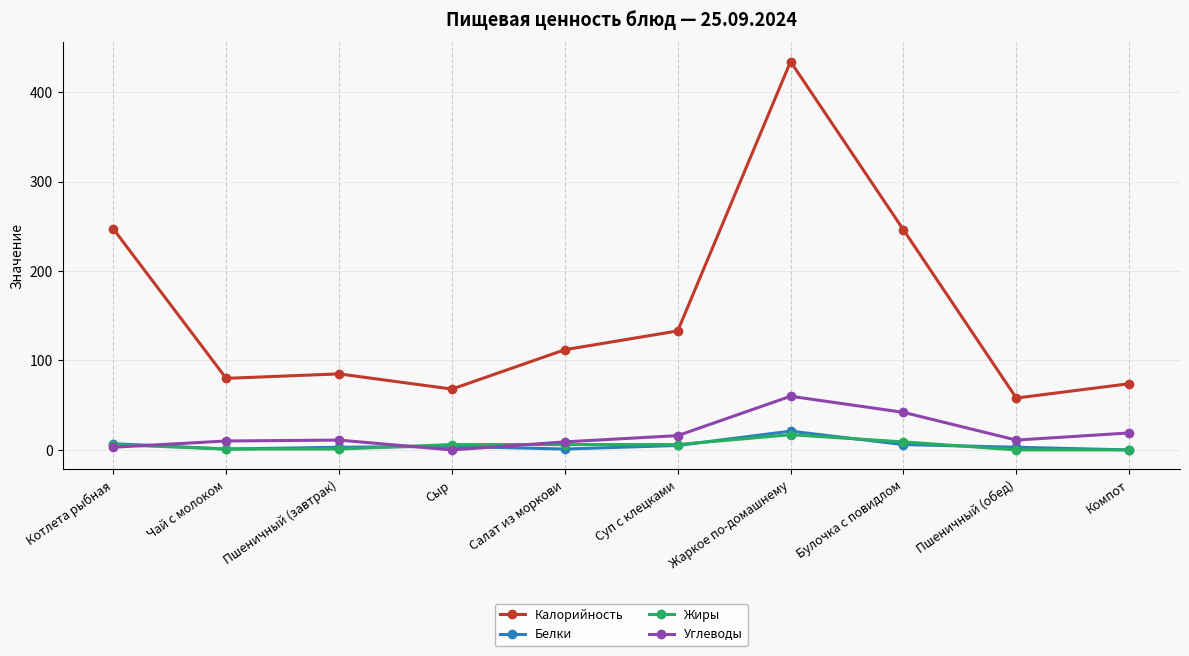

What is the difference between the highest and lowest values at Пшеничный (обед)?

58